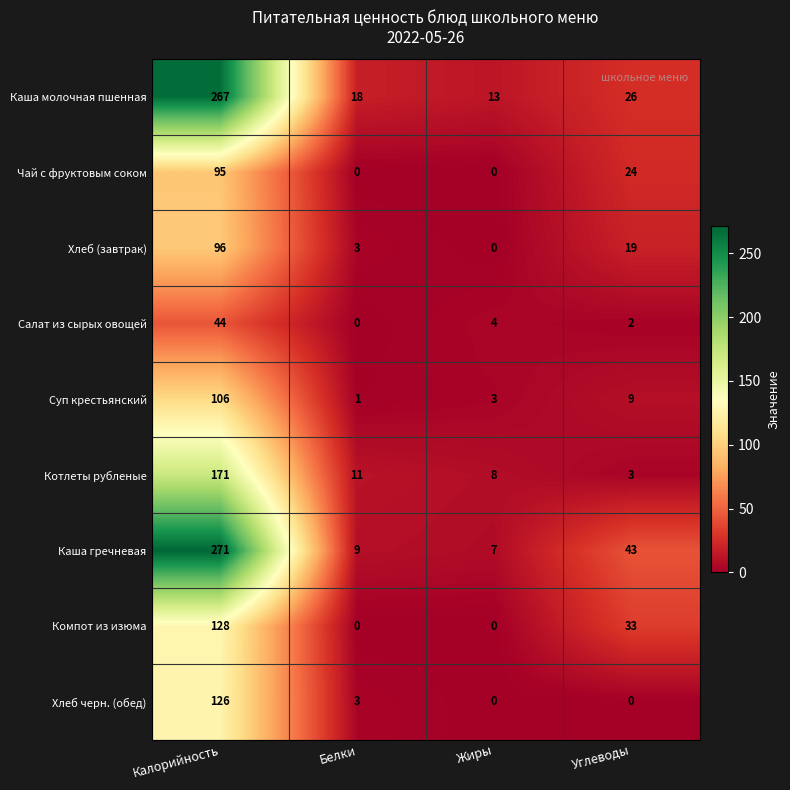

At which label does Хлеб (завтрак) first exceed 19?

Калорийность